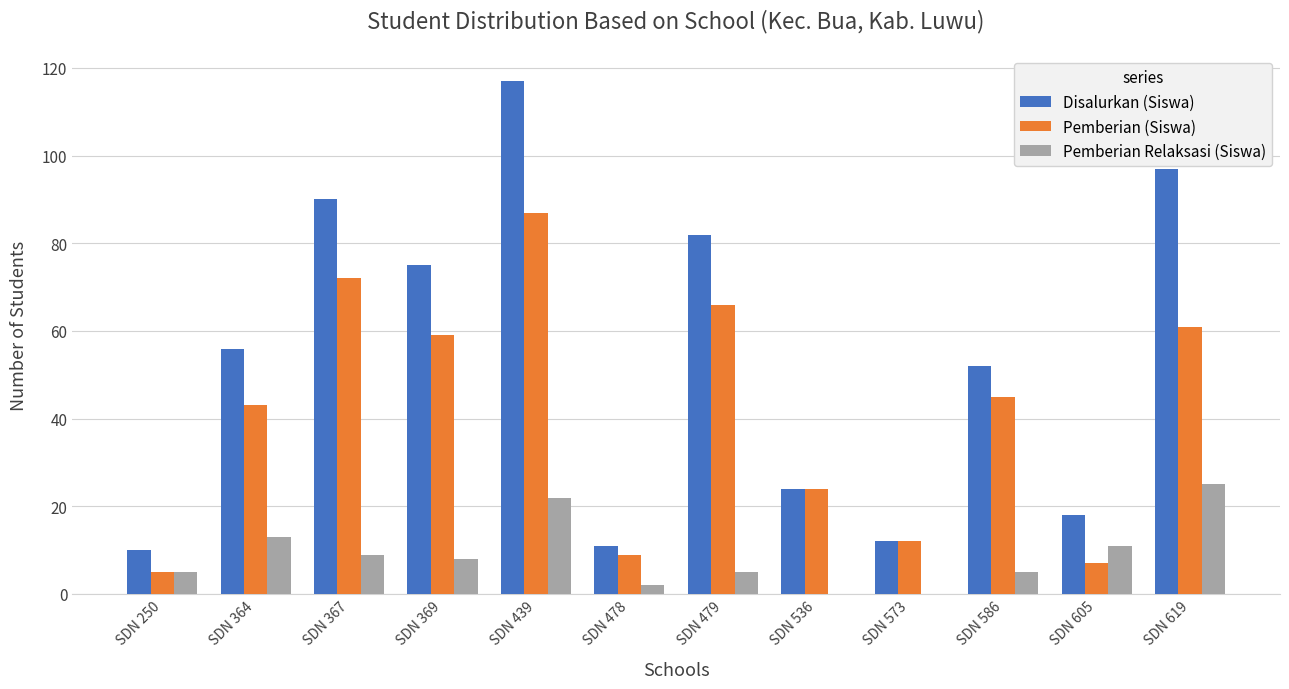

The value of Pemberian Relaksasi (Siswa) at SDN 369 is 4. True or false?

False